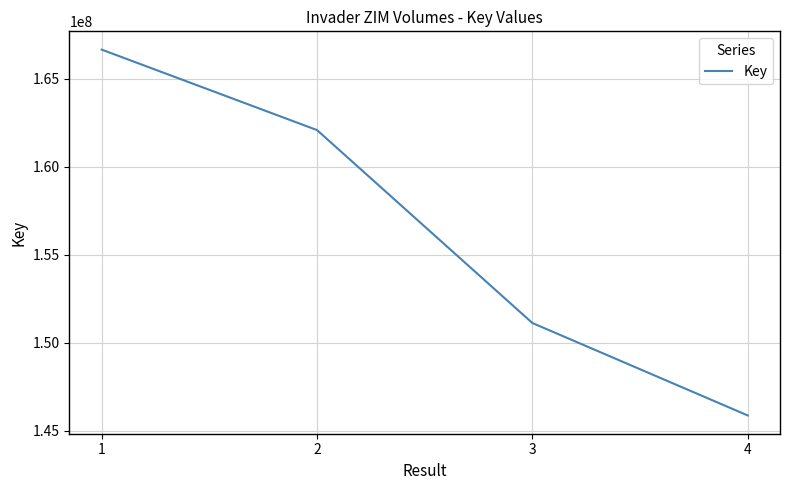

Is this an area chart (filled region under the line)?

No